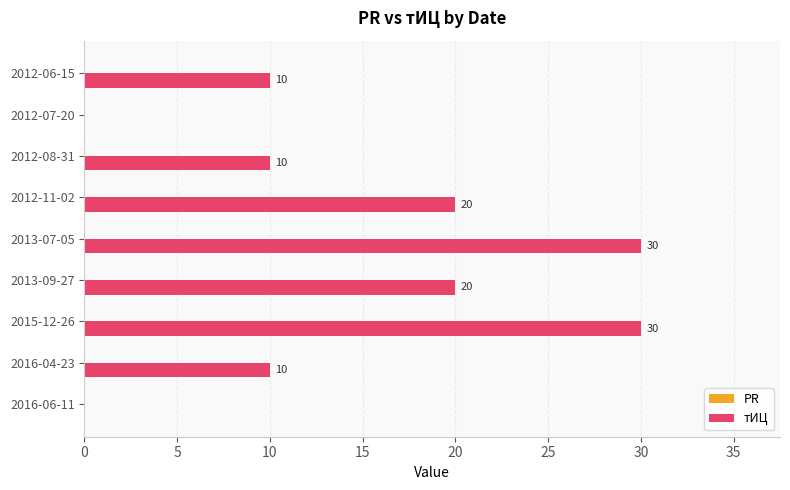

How many series are shown in this chart?

1